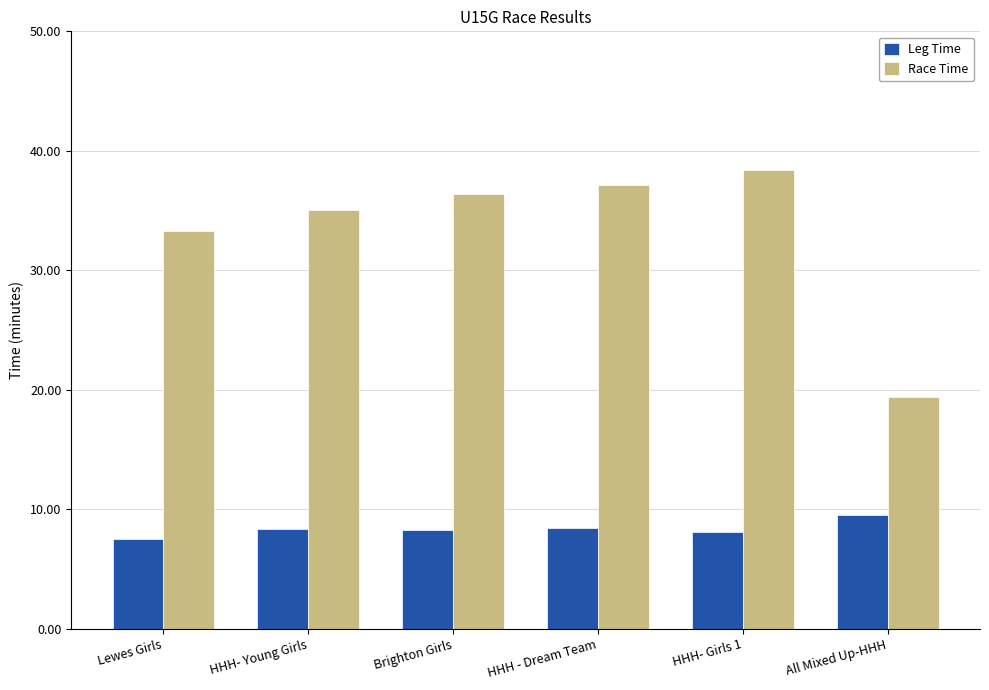

What is the sum of all Race Time values?

199.8